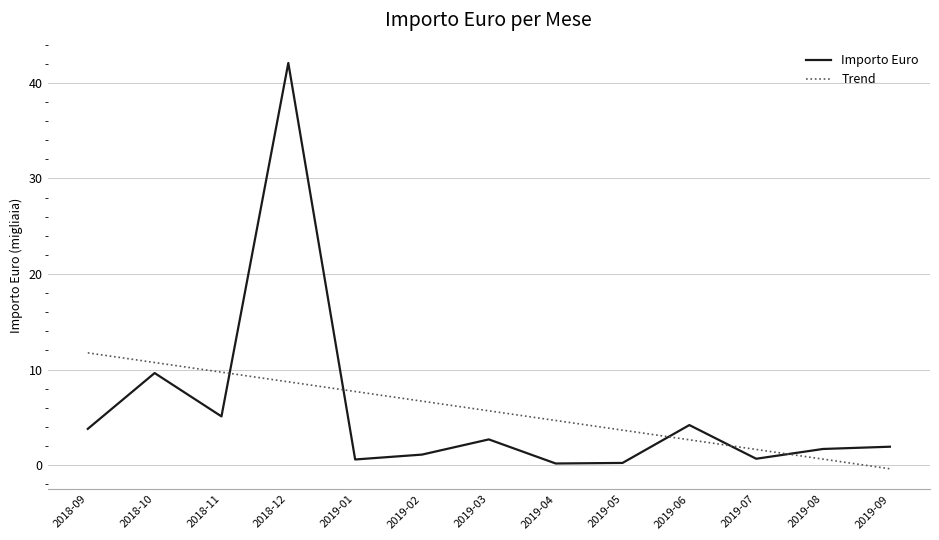

In Importo Euro, how many points are lower than both neighbors (excluding endpoints)?

4